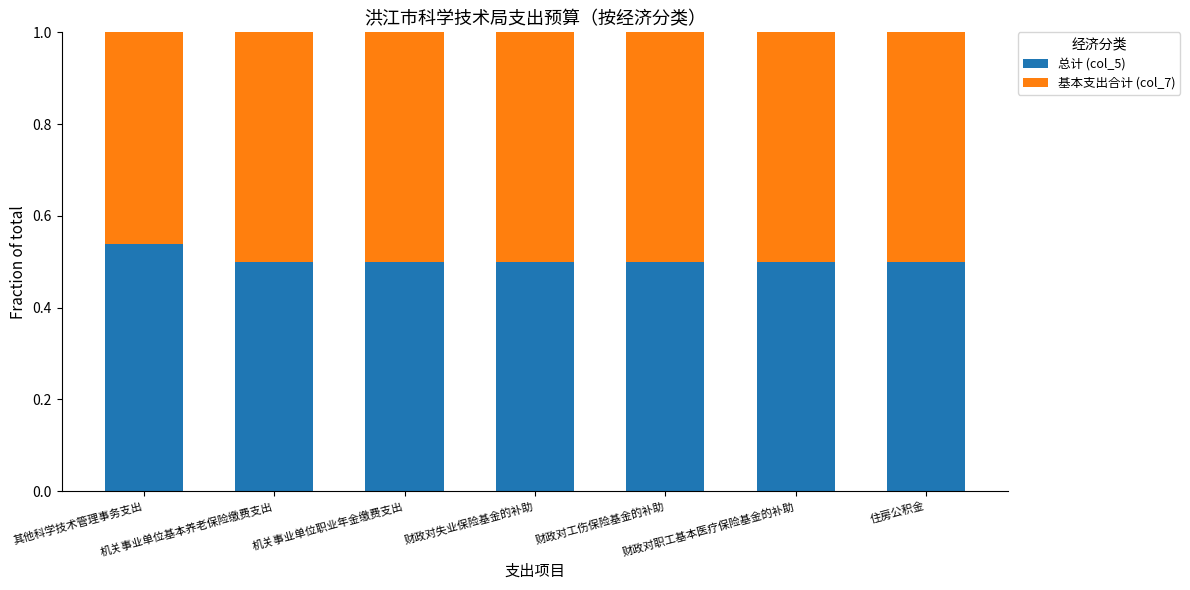

What is the sum of all 总计 (col_5) values?

3.5